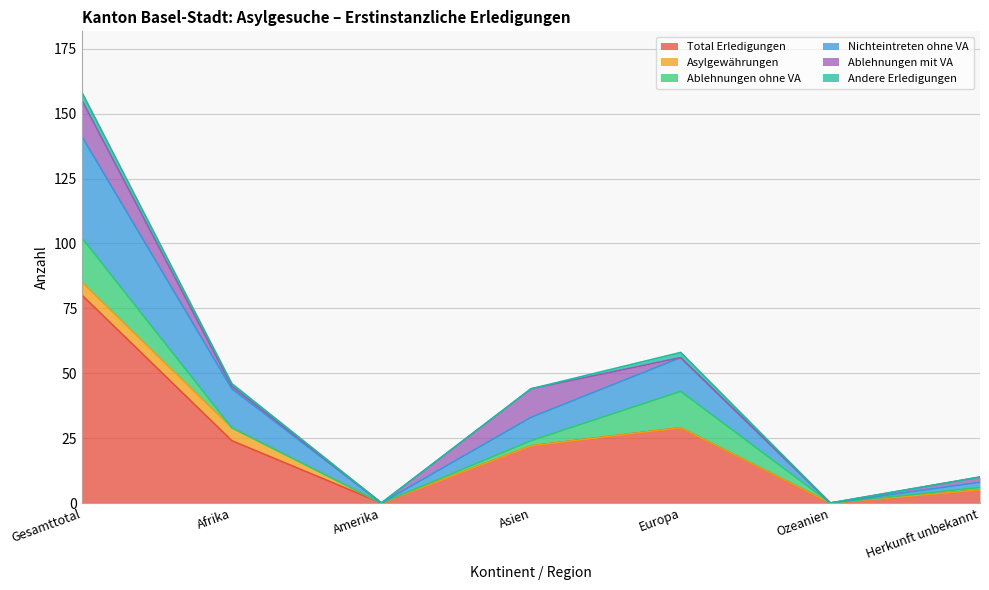

Which series has the largest total across all categories?

Total Erledigungen